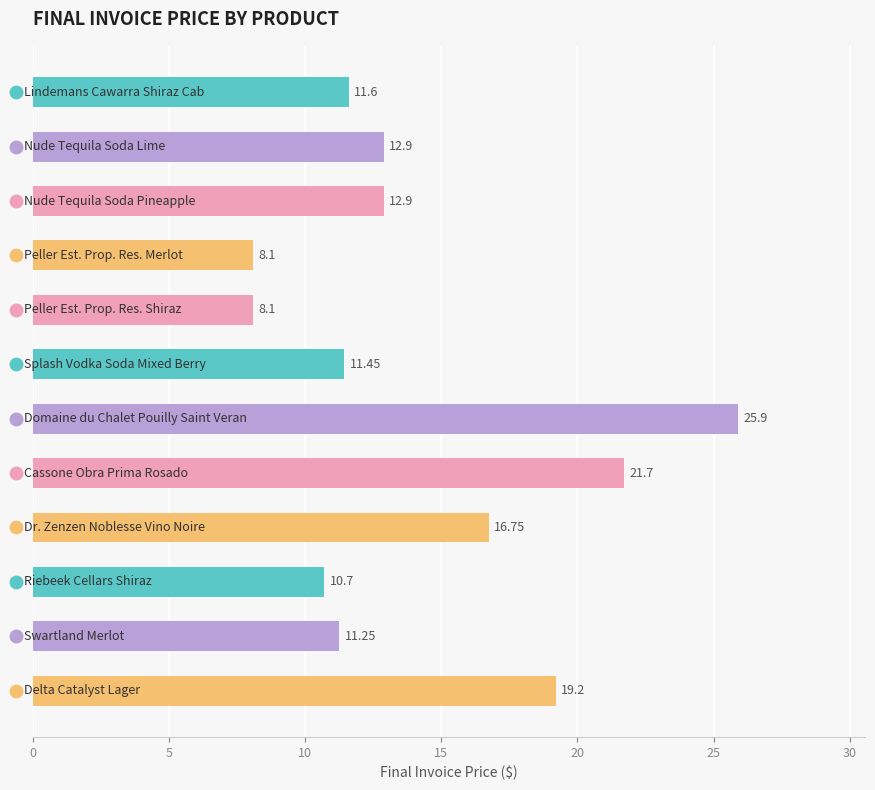

What is the difference between the maximum and minimum values?

17.8